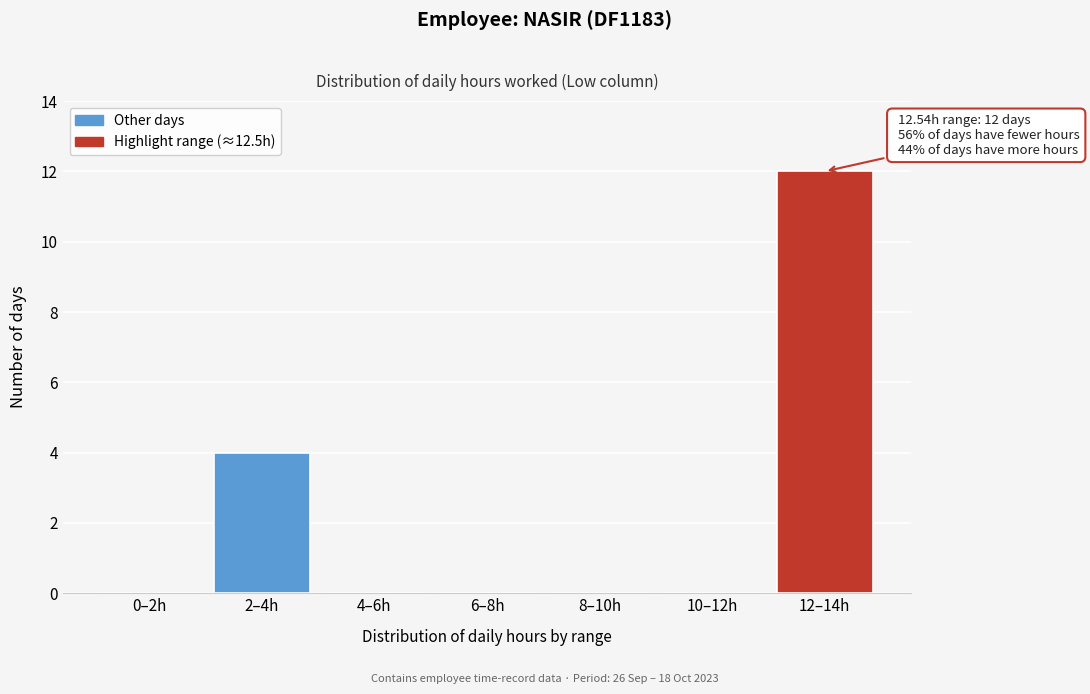

Reading left to right, list all the values displayed in this chart.

0–2h=0	2–4h=4	4–6h=0	6–8h=0	8–10h=0	10–12h=0	12–14h=12